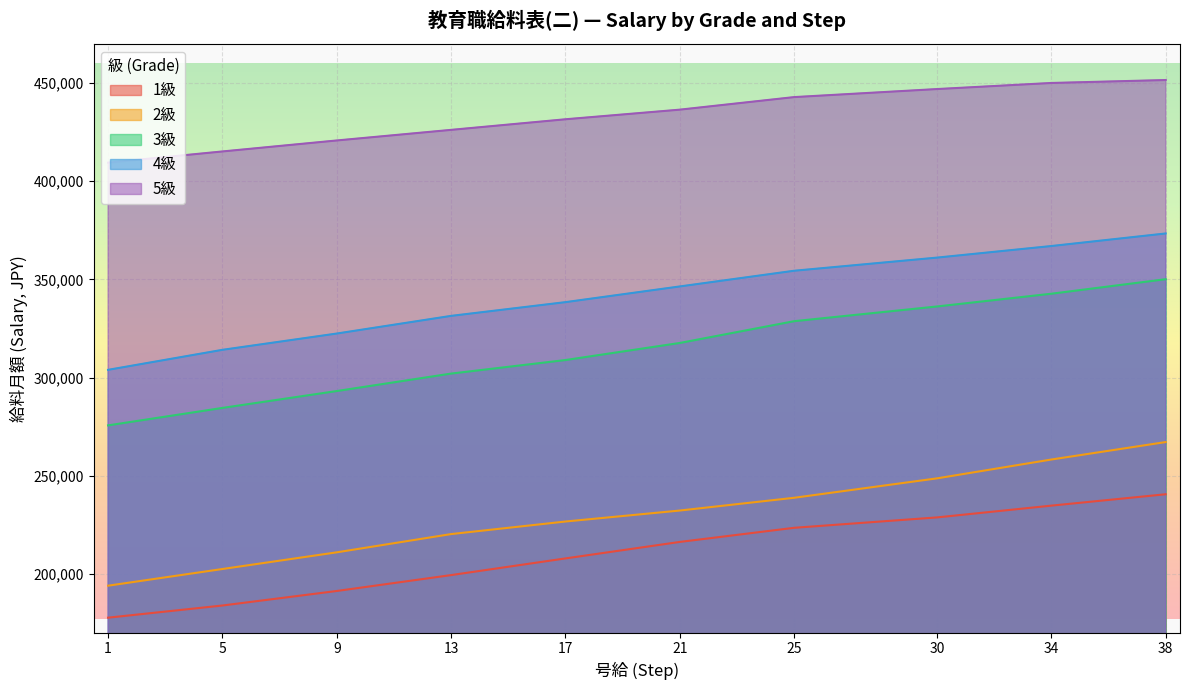

Which series has the widest spread of values?

3級